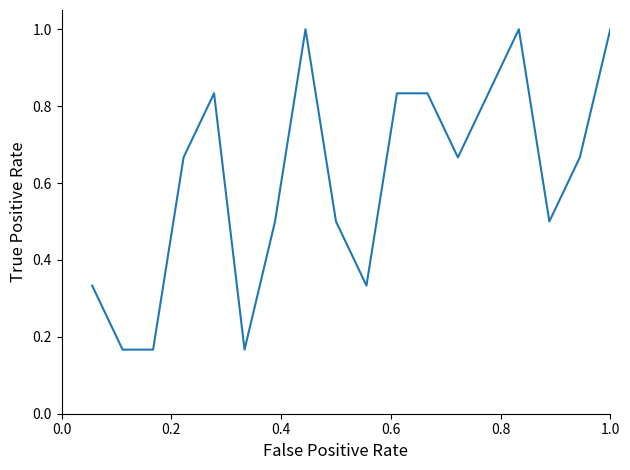

What is the greatest value displayed?

1.0